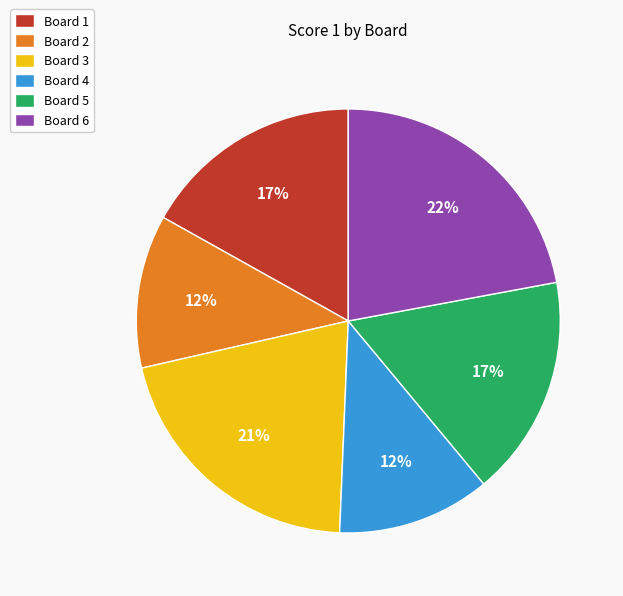

Between Board 2 and Board 3, which is larger?

Board 3